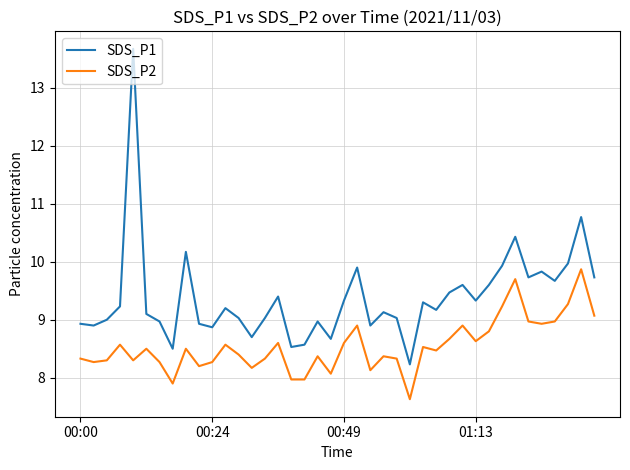

How many lines are shown in the chart?

2